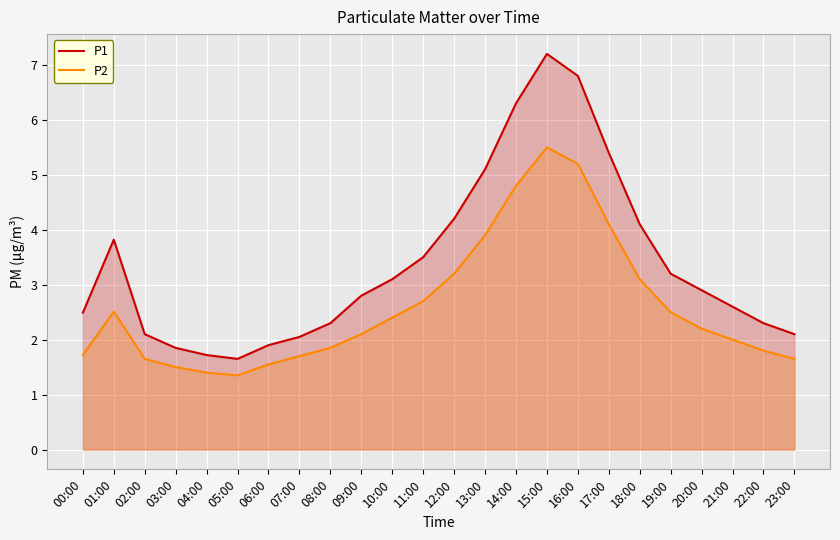

Reading right to left, list all the values displayed in this chart.

P1: 2.1	2.3	2.6	2.9	3.2	4.1	5.4	6.8	7.2	6.3	5.1	4.2	3.5	3.1	2.8	2.3	2.0	1.9	1.6	1.7	1.9	2.1	3.8	2.5
P2: 1.6	1.8	2.0	2.2	2.5	3.1	4.1	5.2	5.5	4.8	3.9	3.2	2.7	2.4	2.1	1.9	1.7	1.6	1.4	1.4	1.5	1.6	2.5	1.7